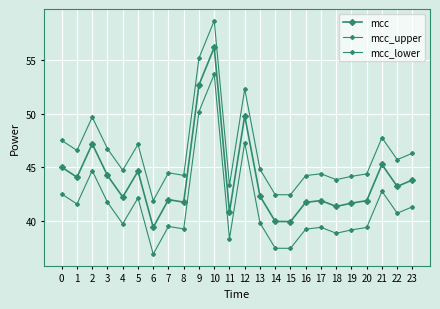

Is it true that mcc_lower equals 25.1 at 11?

False